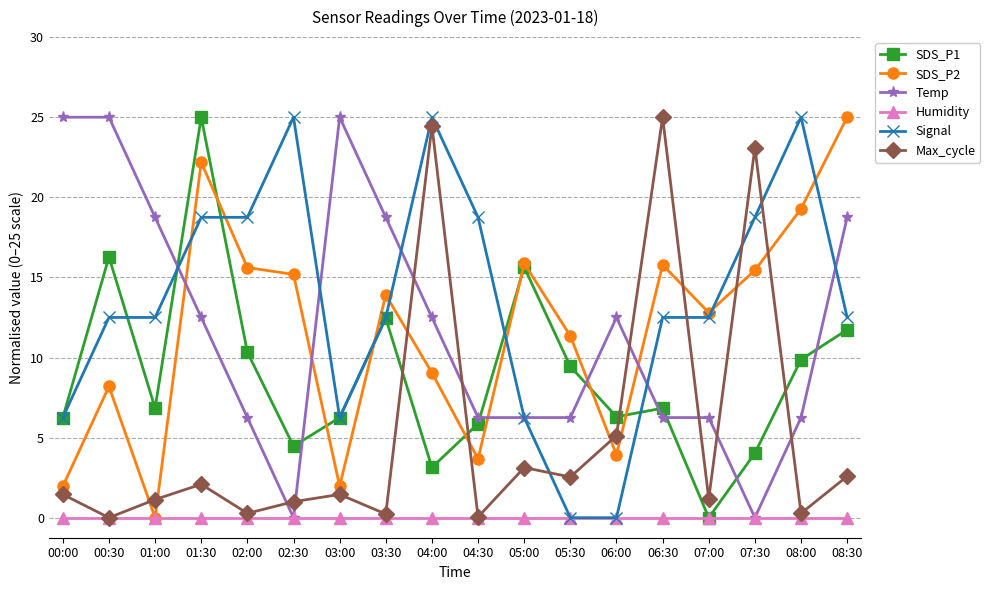

What is the sum of the Temp values at 03:00 and 00:30?

50.0